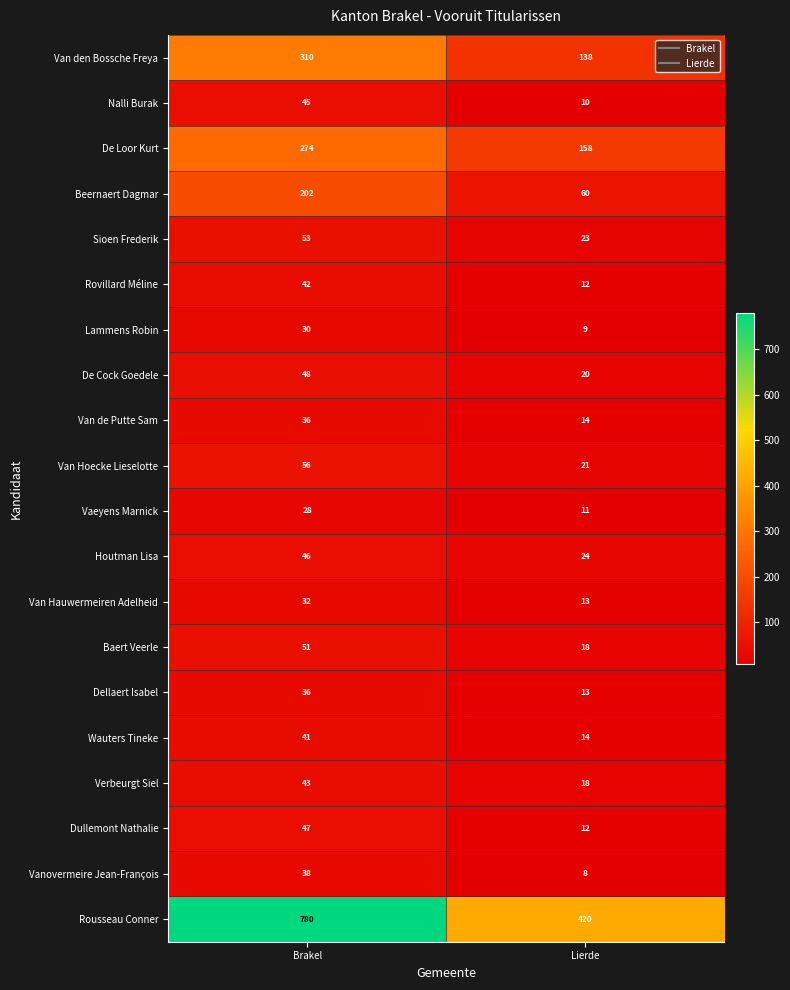

True or false: Vanovermeire Jean-François has a value of 38 at Brakel.

True